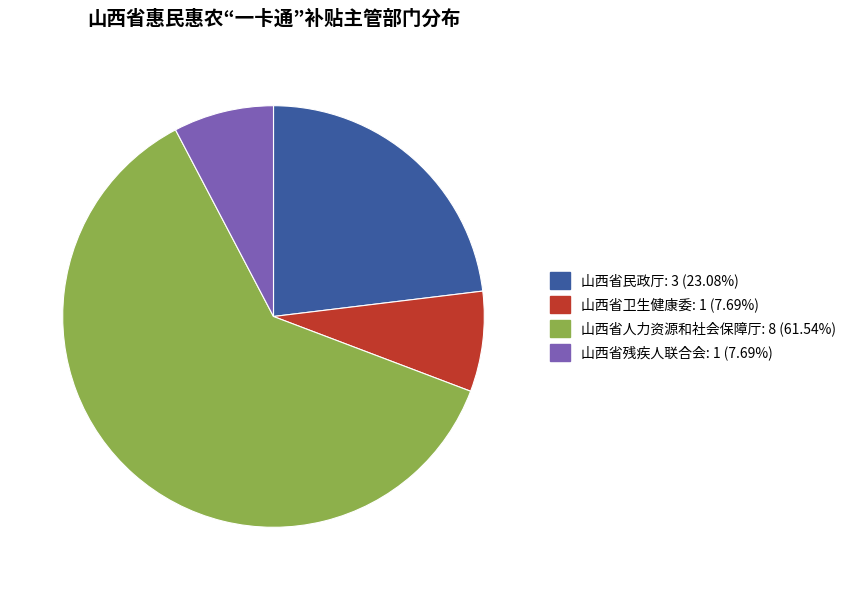

The 山西省残疾人联合会 slice represents 16% of the pie. True or false?

False